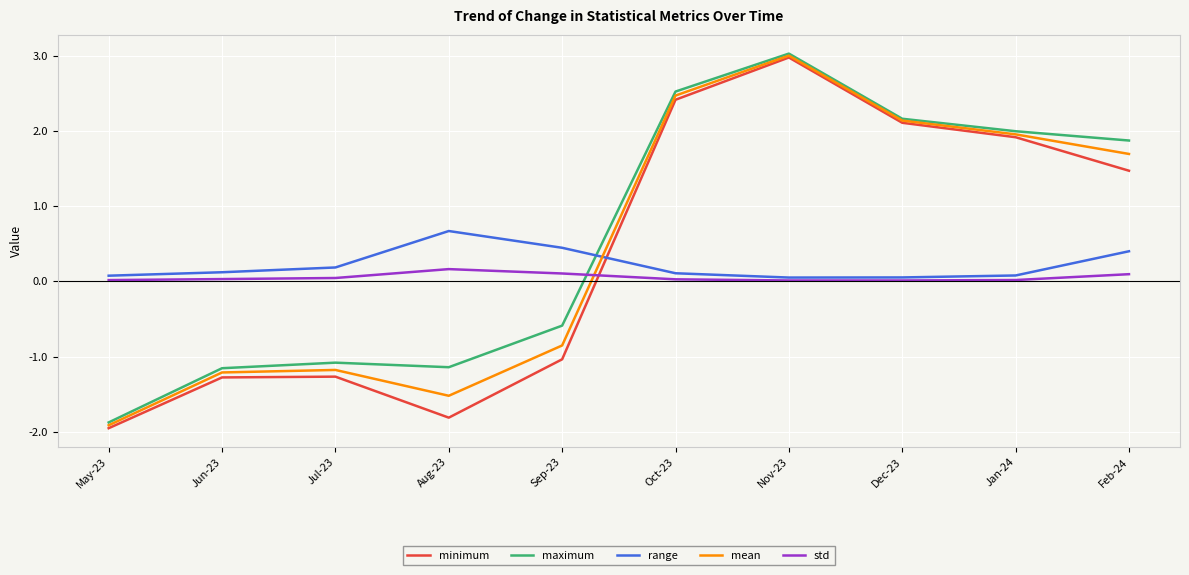

What position from the right is Feb-24?

1